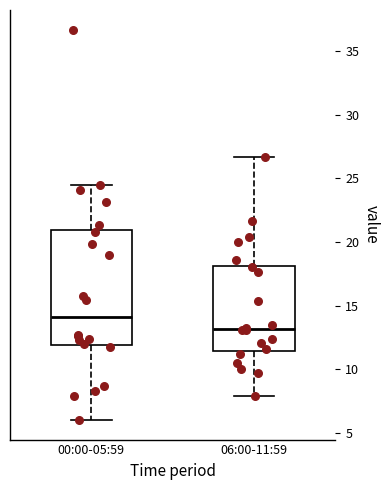

Which box's median line is the lowest?

06:00-11:59